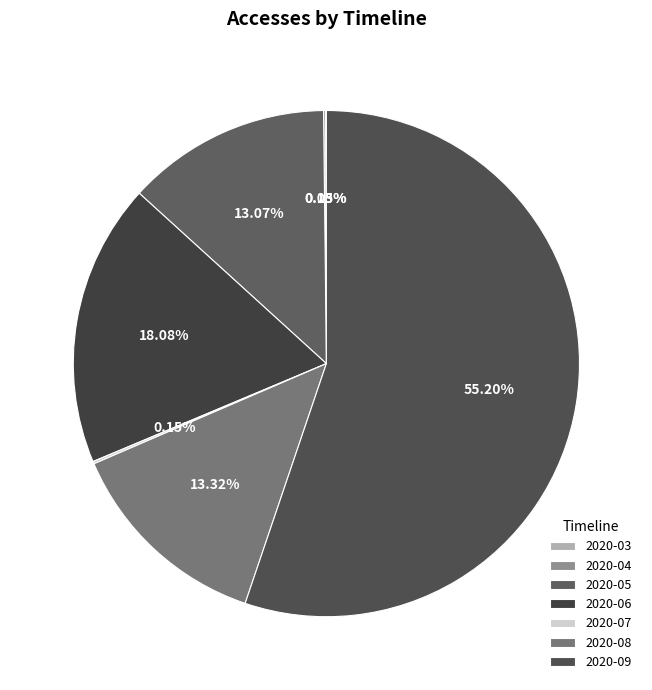

Which category has the smallest portion of the pie?

2020-03